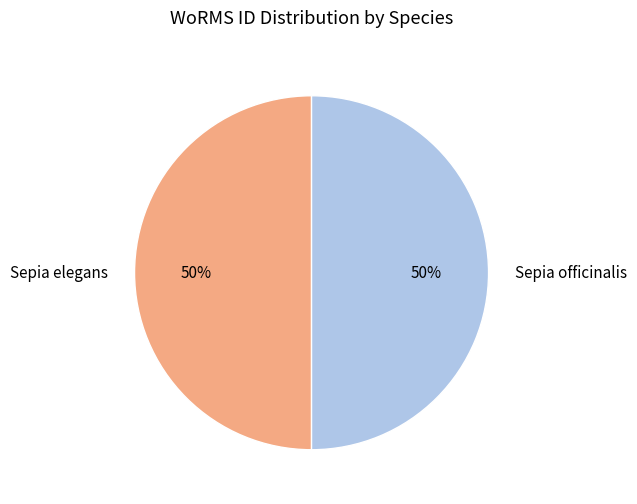

The Sepia officinalis slice represents 50% of the pie. True or false?

True